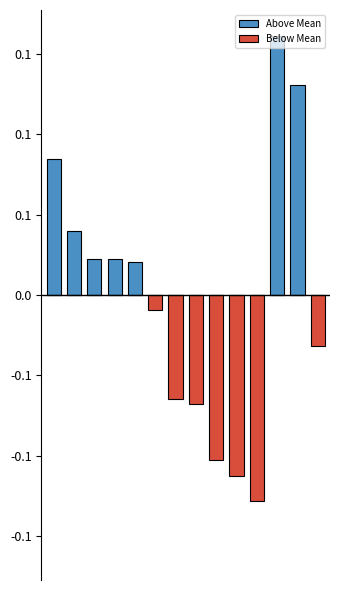

List the series in order of their overall mean, highest first.

Above Mean, Below Mean